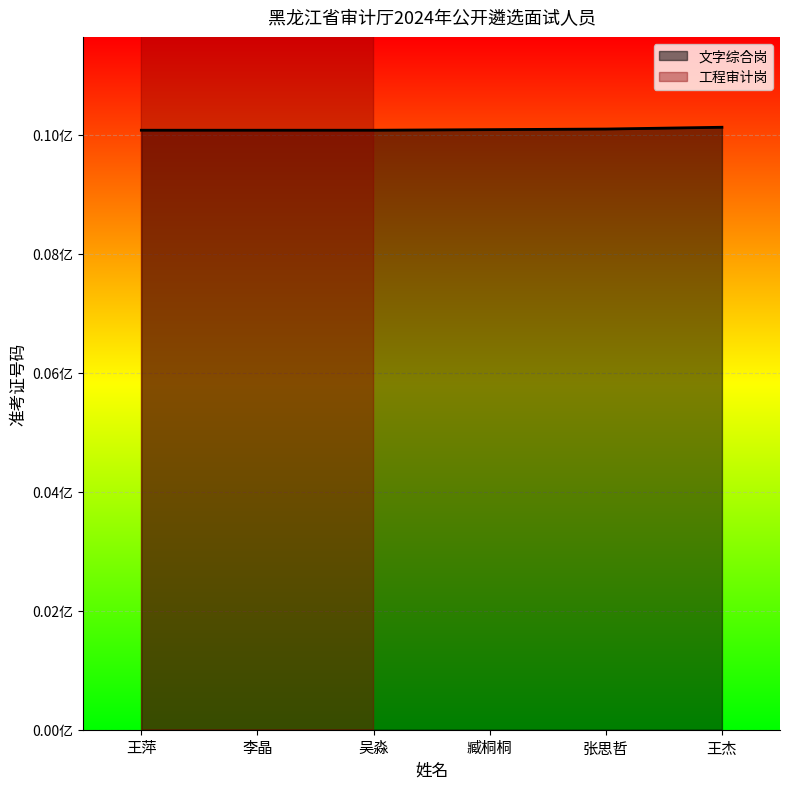

The chart shows a value of 0.1 at 李晶. True or false?

False